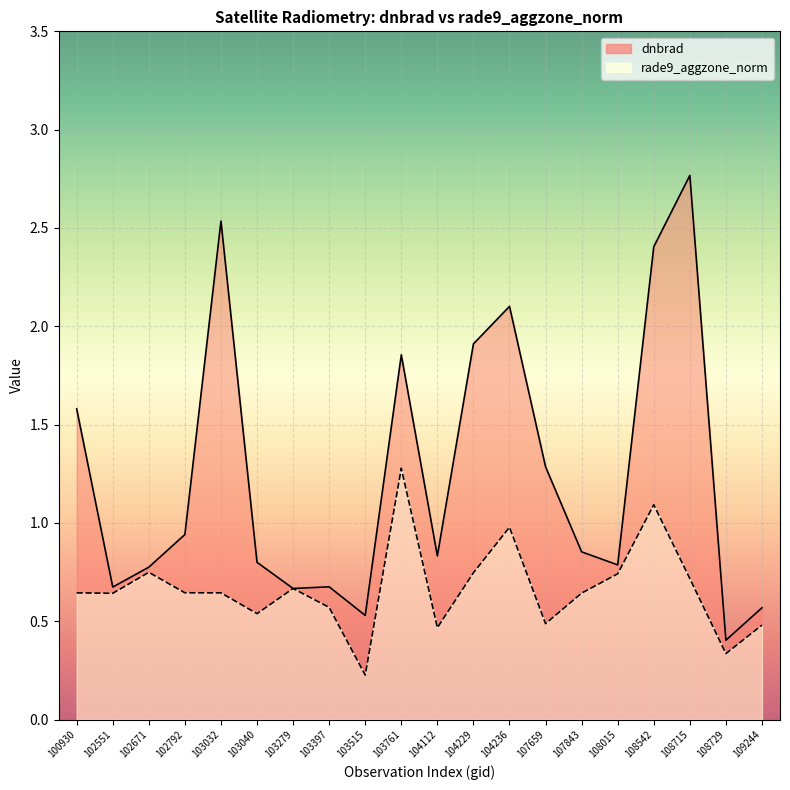

What is the minimum value shown in the chart?

0.2